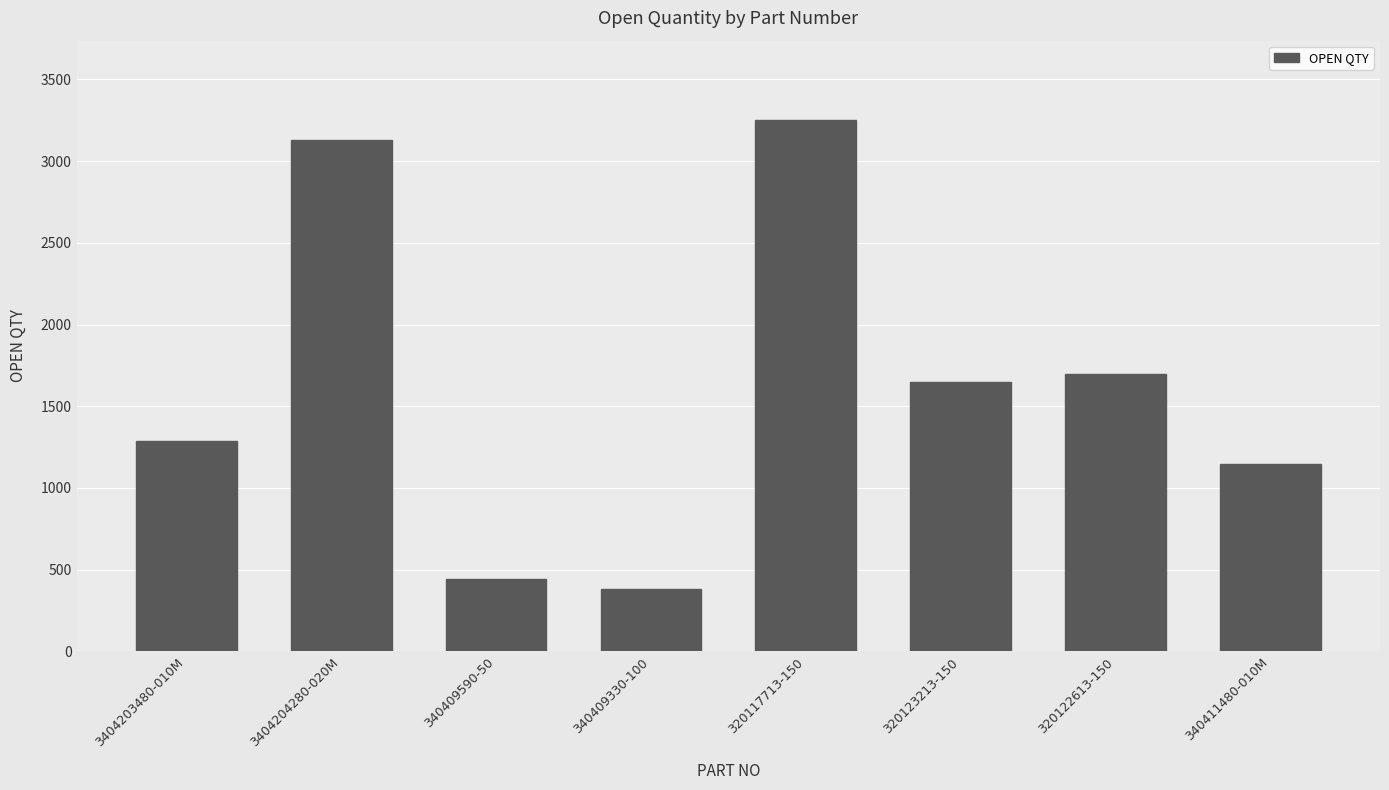

What is the minimum value shown in the chart?

380